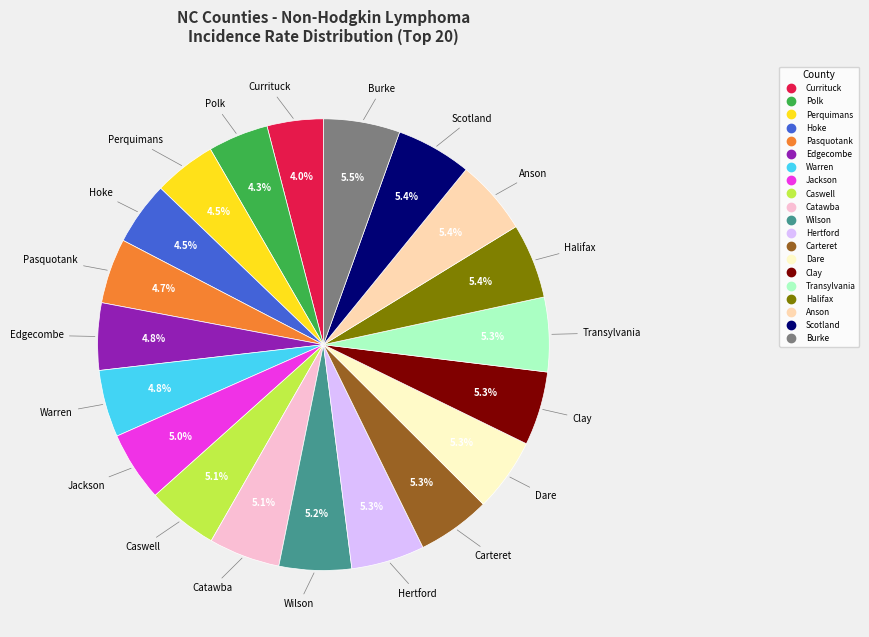

Is there a majority slice in this chart?

No